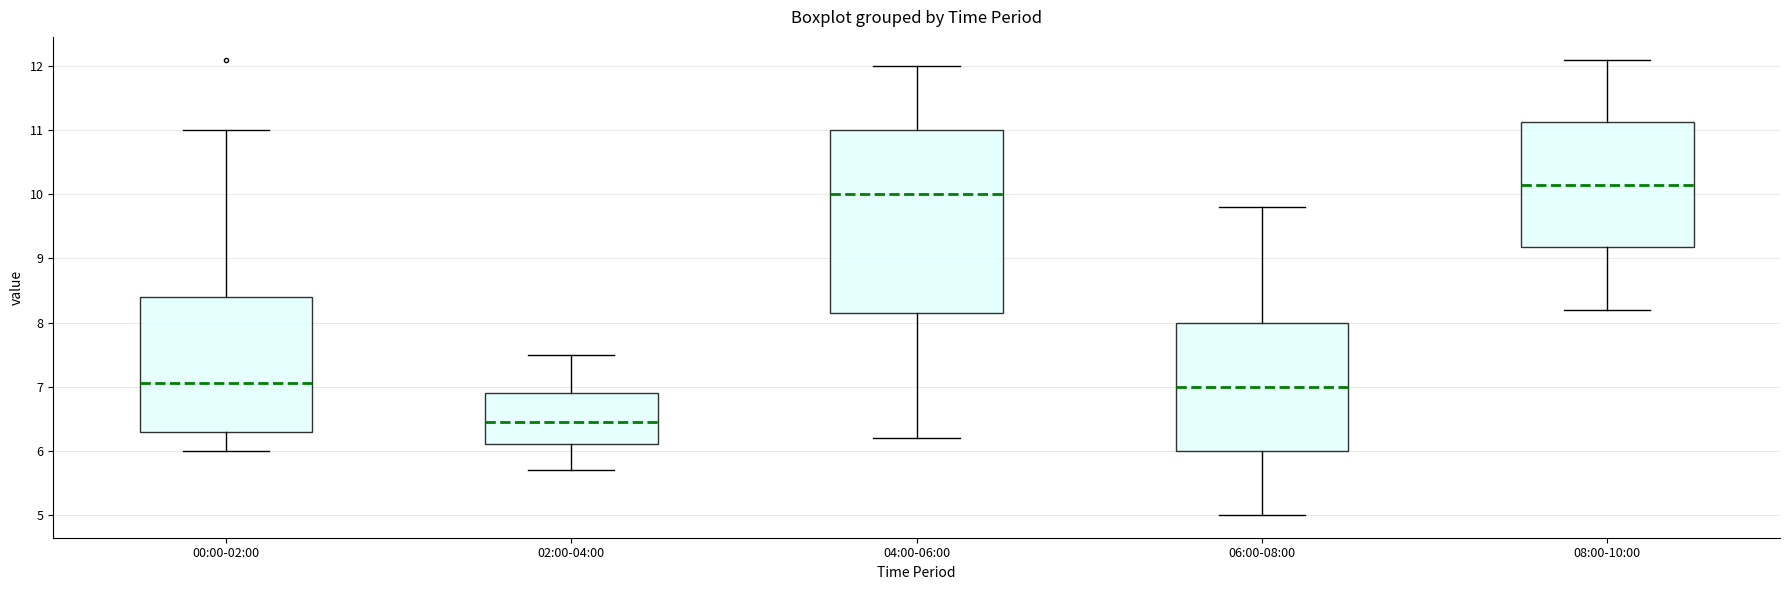

Where is the lower edge of the box for 06:00-08:00 on the y-axis? The values are not printed on the chart, so give them approximately, as read against the axis.

6.0